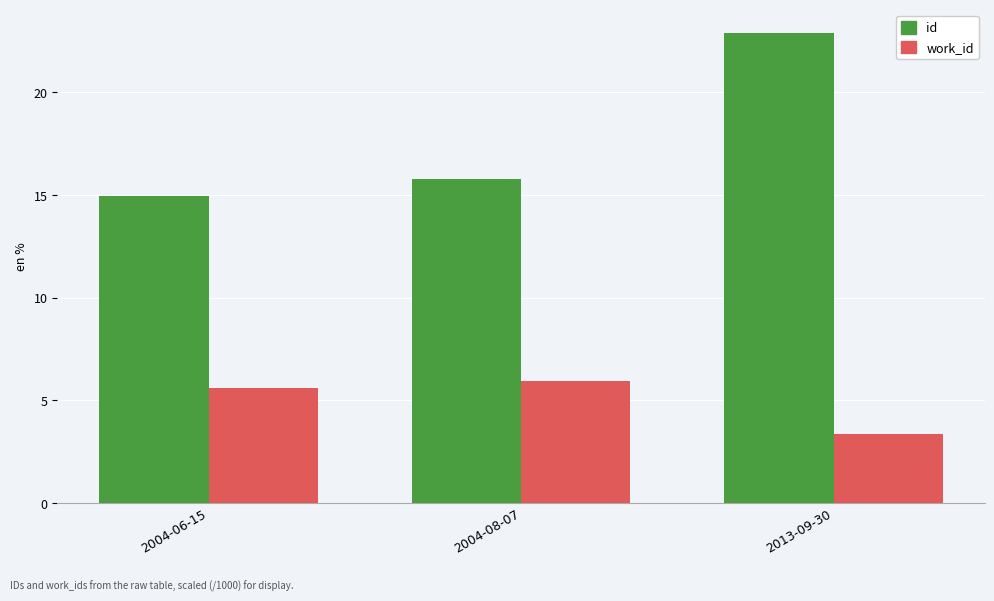

What is the value of the work_id bar at the 1st from the left?

5.6